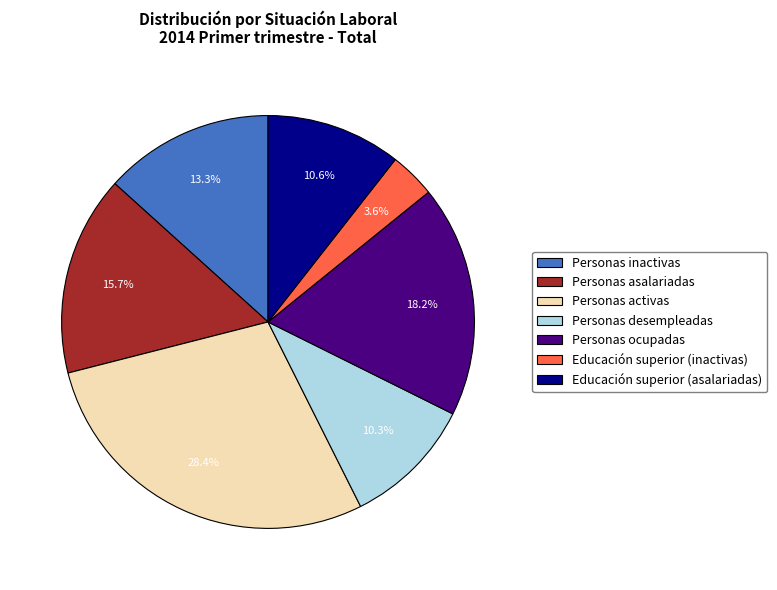

What is the ratio of the value at Educación superior (inactivas) to the value at Personas ocupadas?

0.2